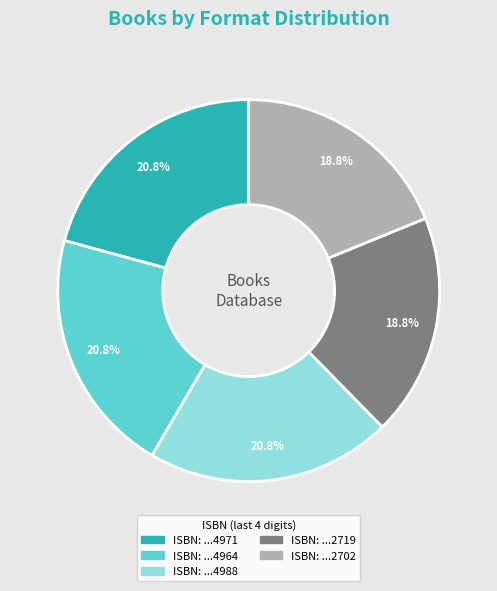

Is there any slice that represents more than half of the pie?

No